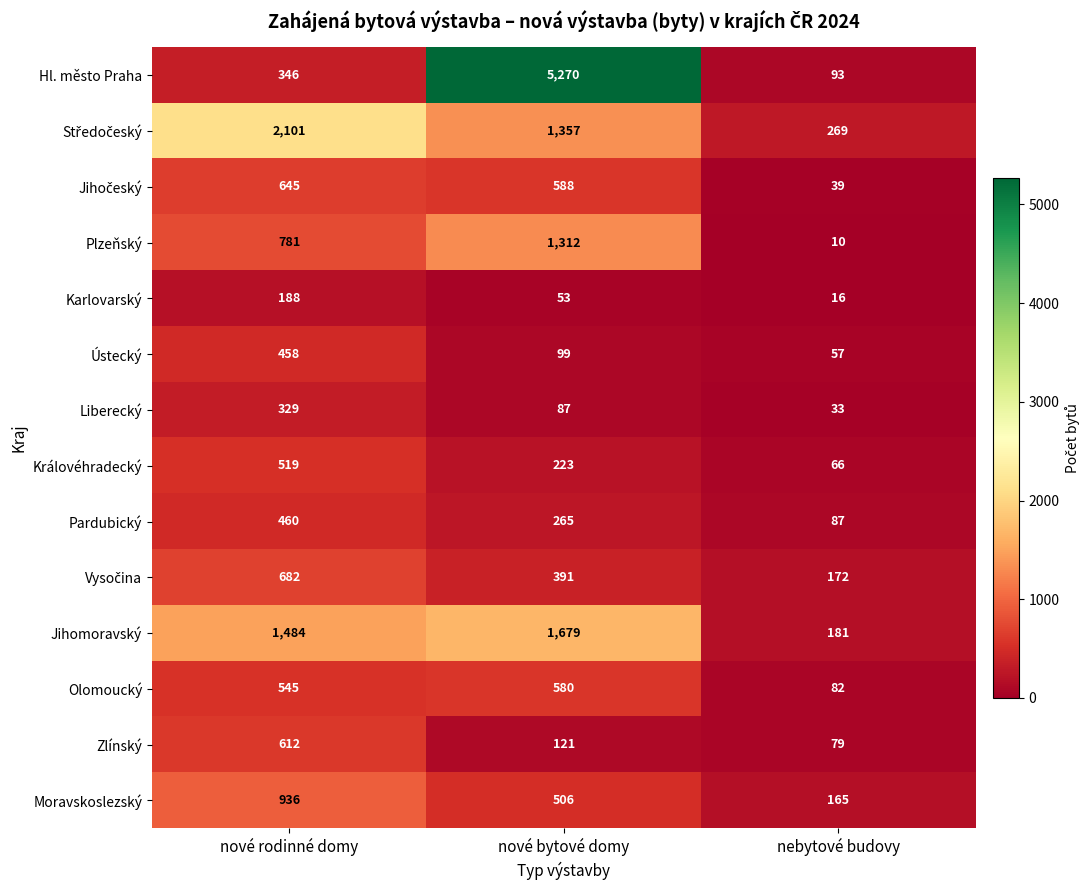

At how many categories does at least one series exceed 970?

2